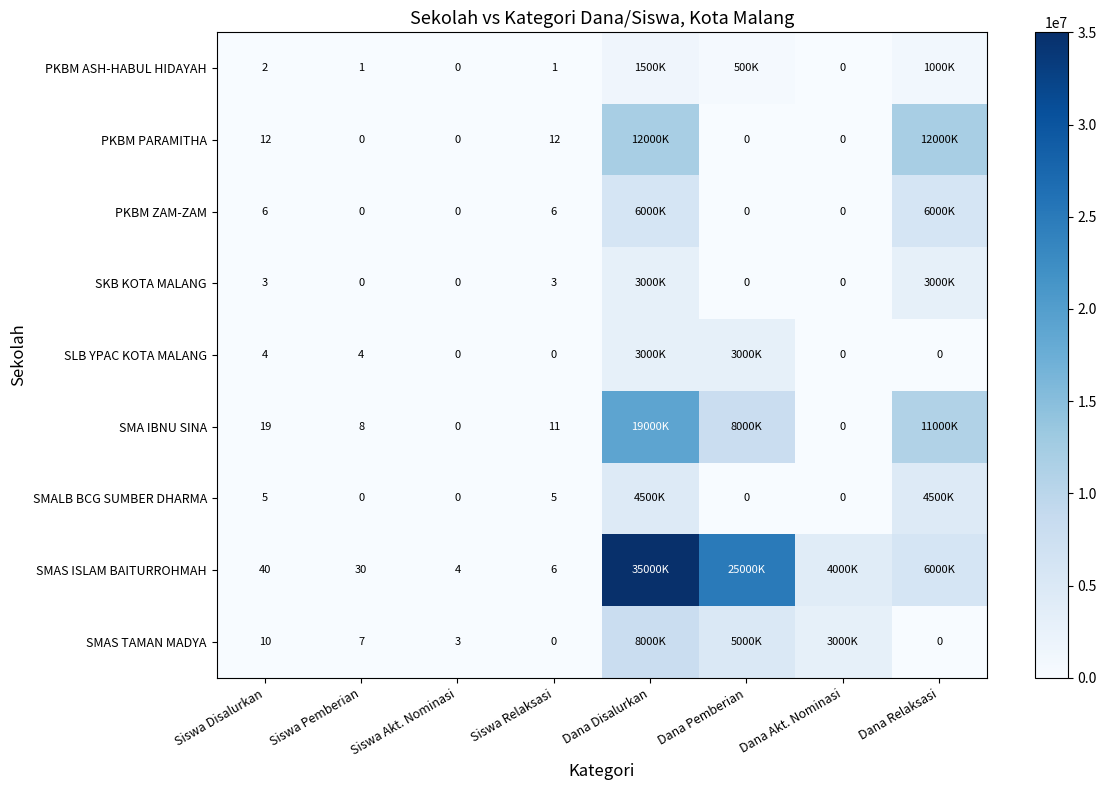

The value of PKBM PARAMITHA at Siswa Disalurkan is 12. True or false?

True